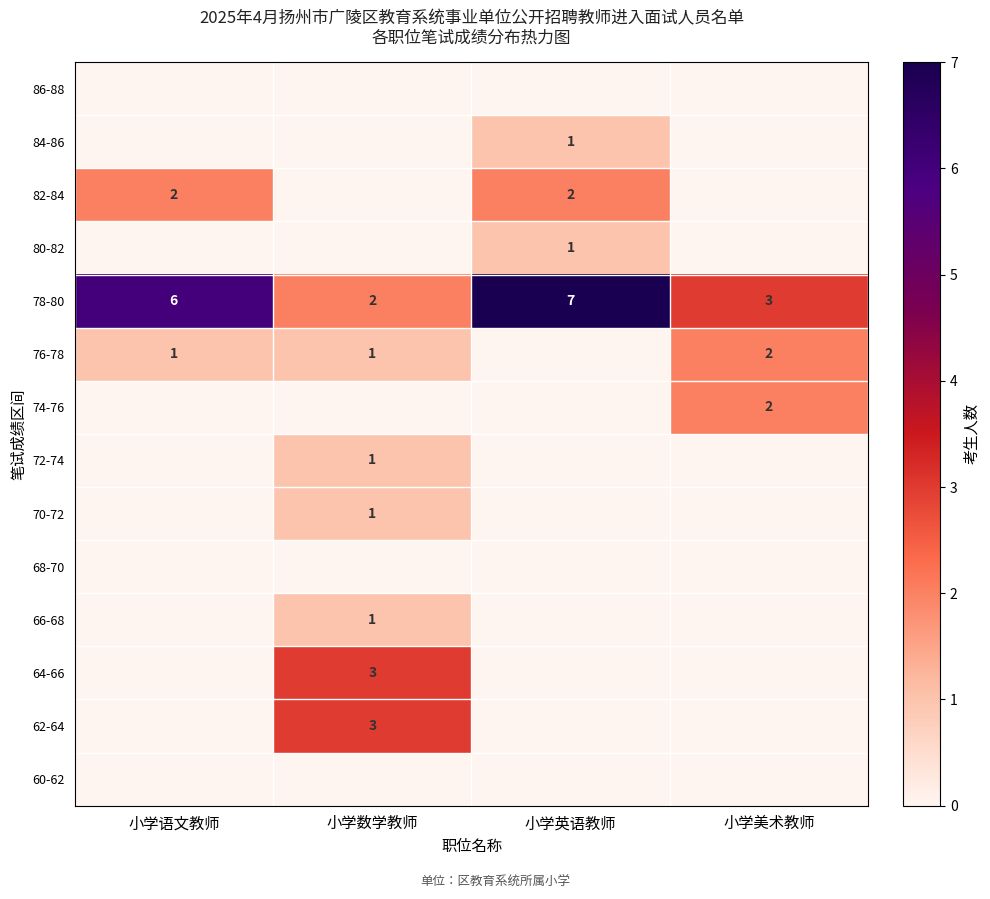

At which category is the sum across all series the highest?

小学数学教师